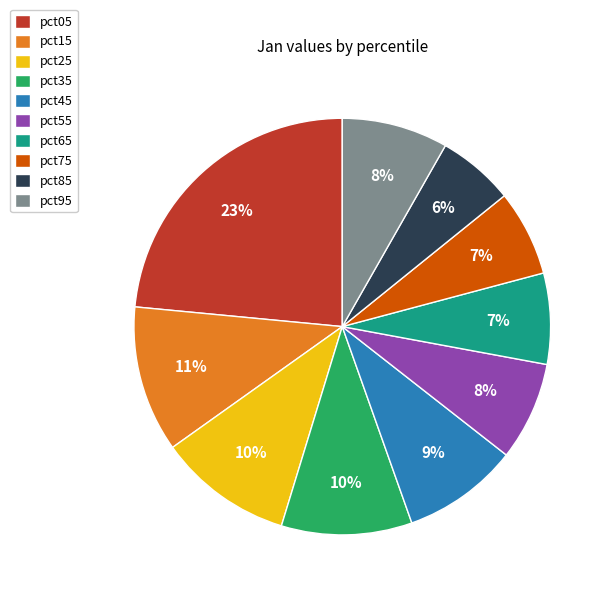

Between pct45 and pct75, which is larger?

pct45